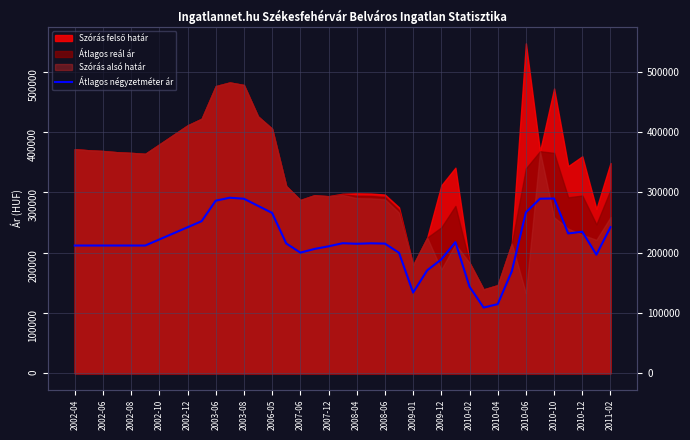

Where is the data nearest to the value 199987?

2007-06